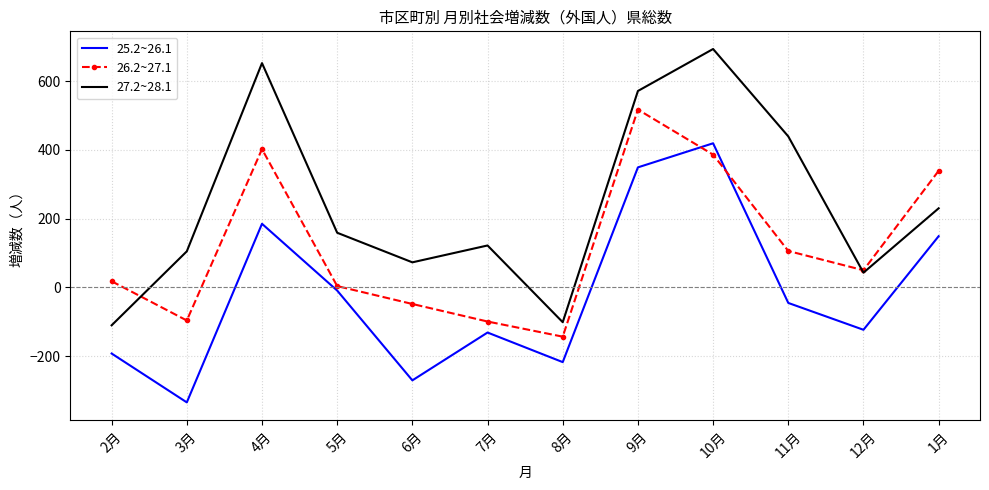

List the series in order of their overall mean, lowest first.

25.2~26.1, 26.2~27.1, 27.2~28.1